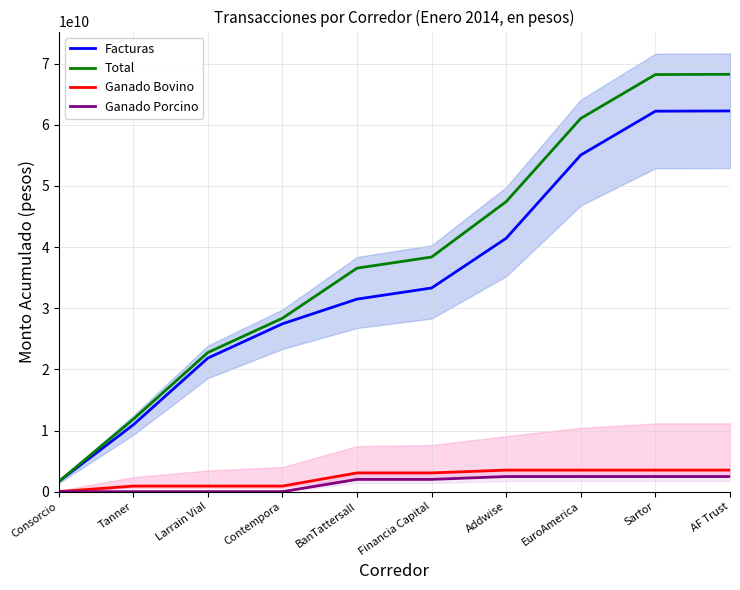

Does the chart have visible grid lines?

Yes